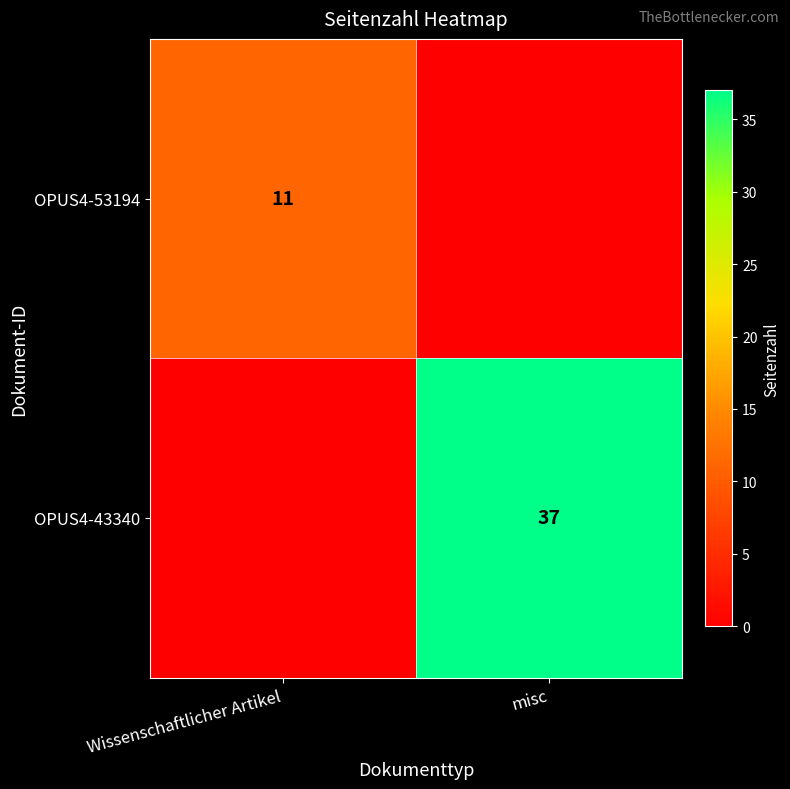

At which category is the sum across all series the highest?

misc